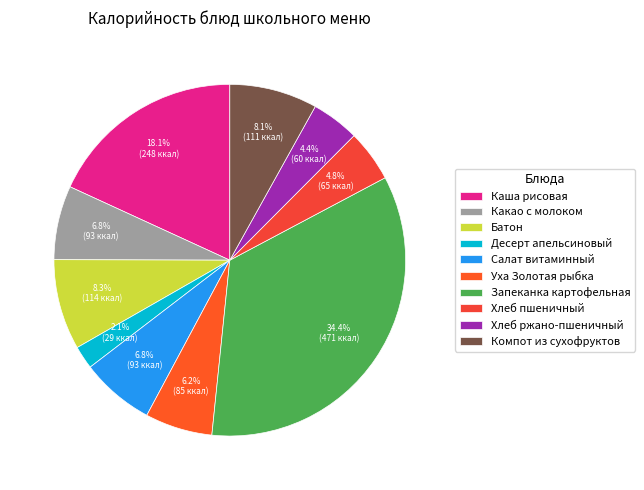

What percentage is NOT represented by Уха Золотая рыбка?

93.8%